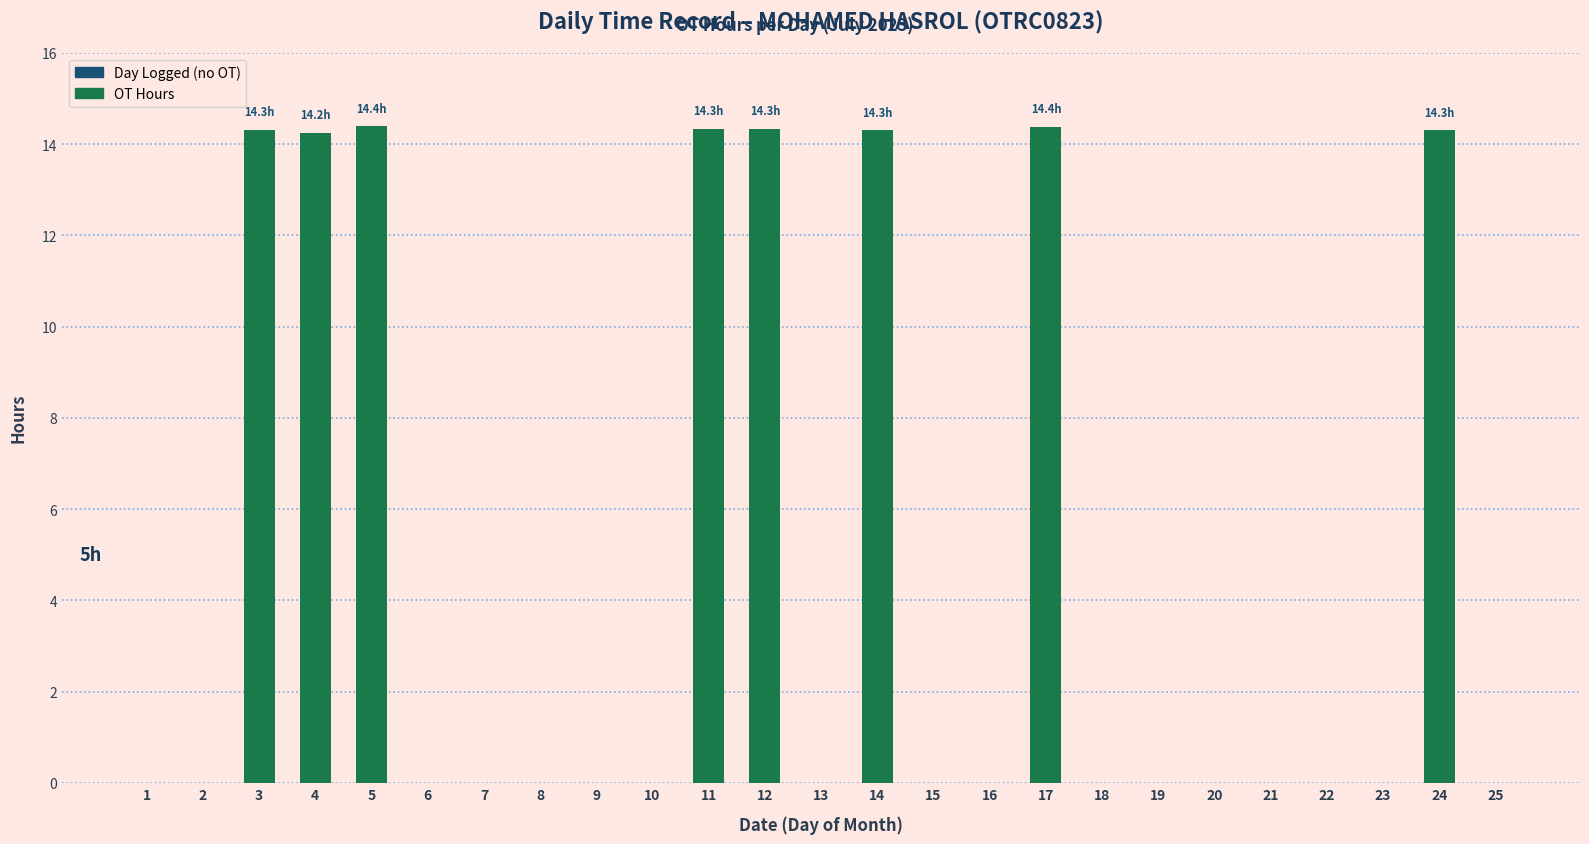

At which label is OT Hours closest to 7?

1